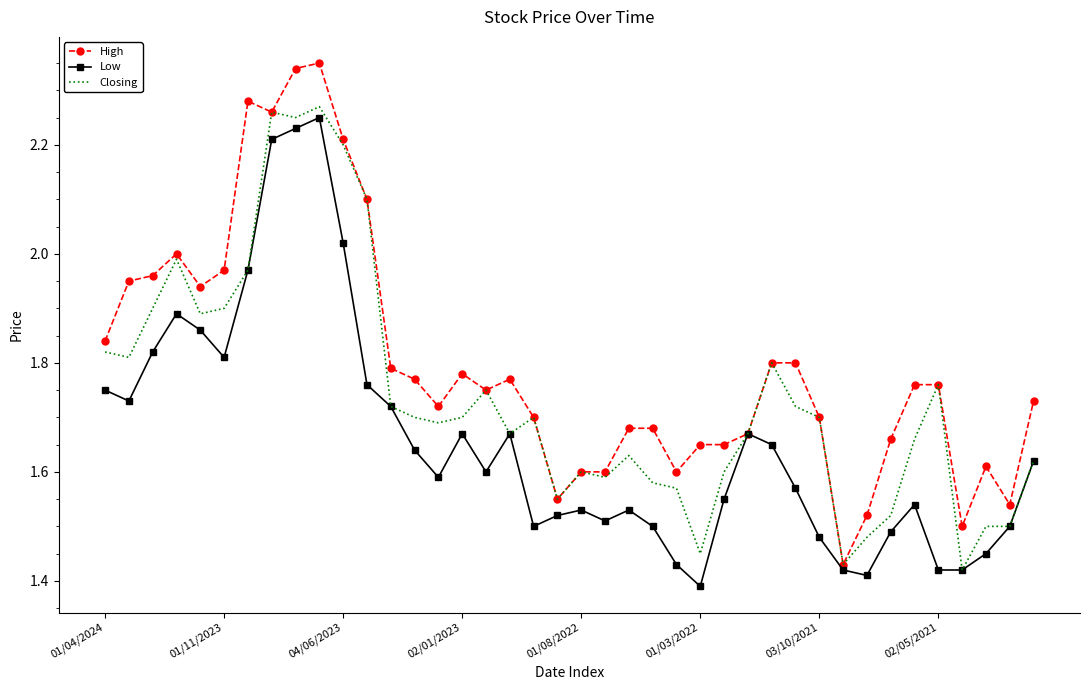

Rank the series by their average value, from lowest to highest.

Low, Closing, High